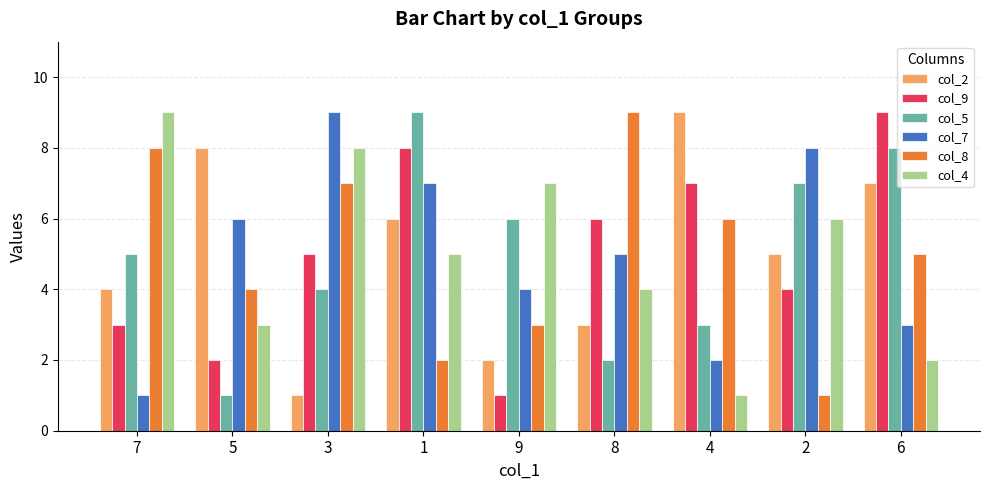

Which series changed the most between 9 and 4?

col_2